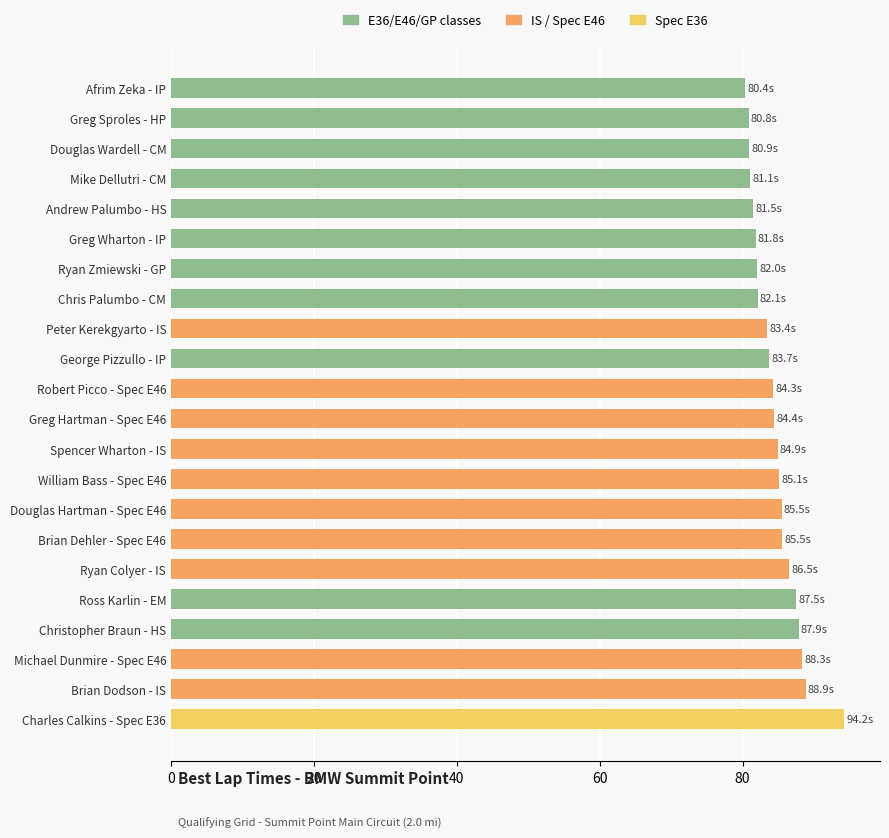

The chart shows a value of 84.4 at Greg Hartman - Spec E46. True or false?

True